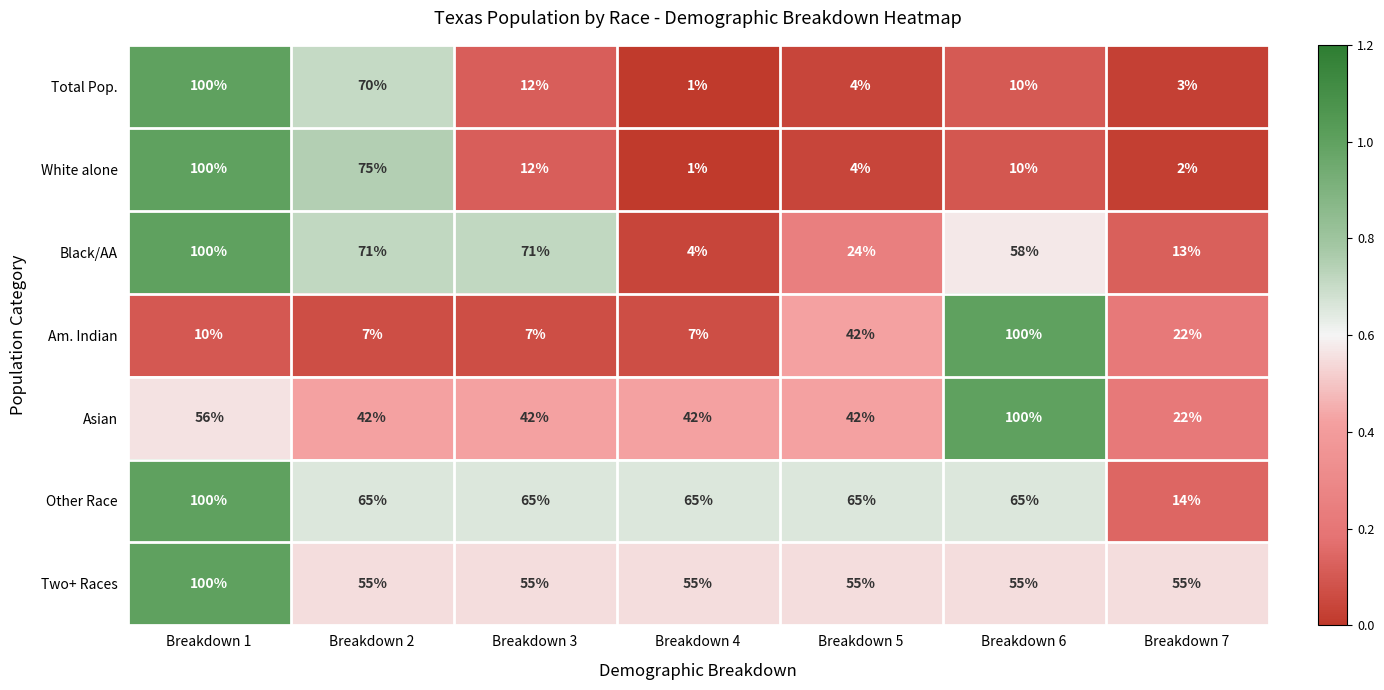

At which category is the sum across all series the highest?

Breakdown 1